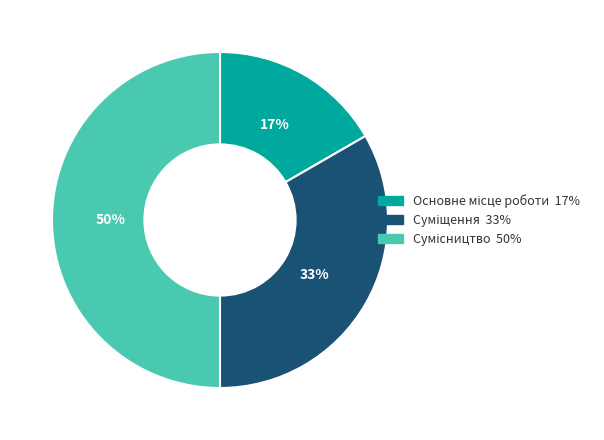

To the nearest percent, what is the average slice percentage?

33%